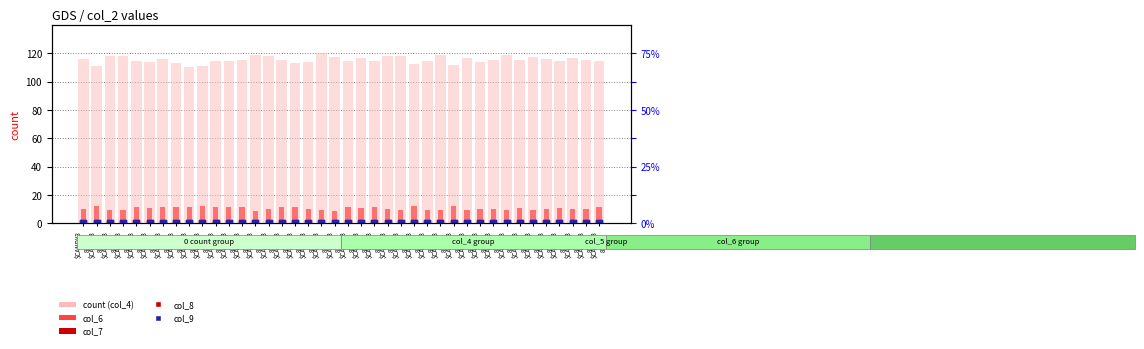

Is the value of col_9 at $CANDY3
8795 greater than the value of col_7 at $CANDY3
8792?

No